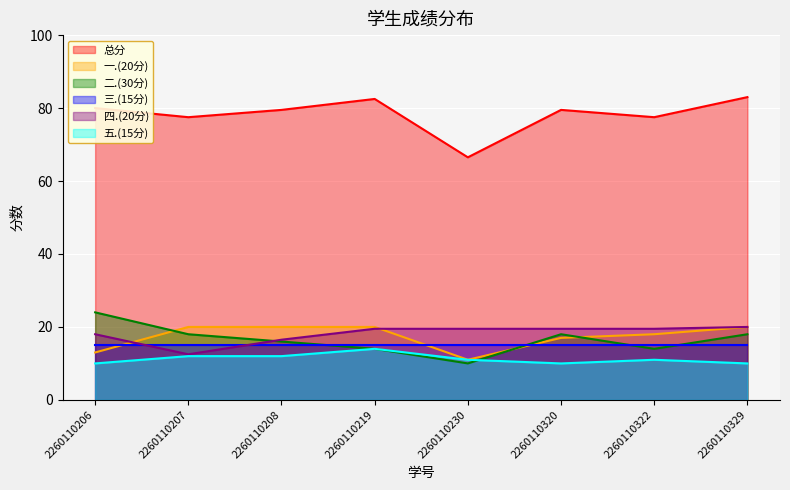

Which category has the highest value in the 五.(15分) series?

2260110219